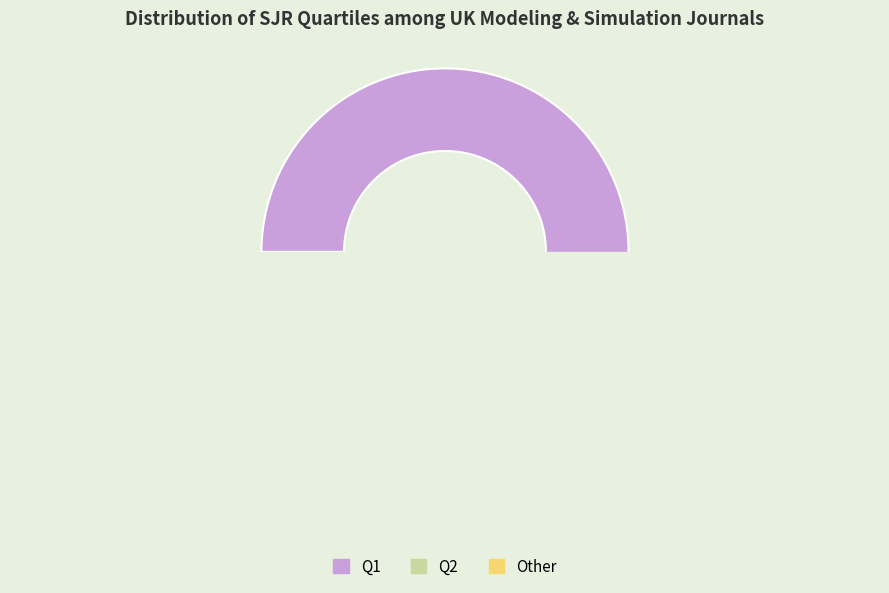

Is it true that journal is 99% of the pie?

True